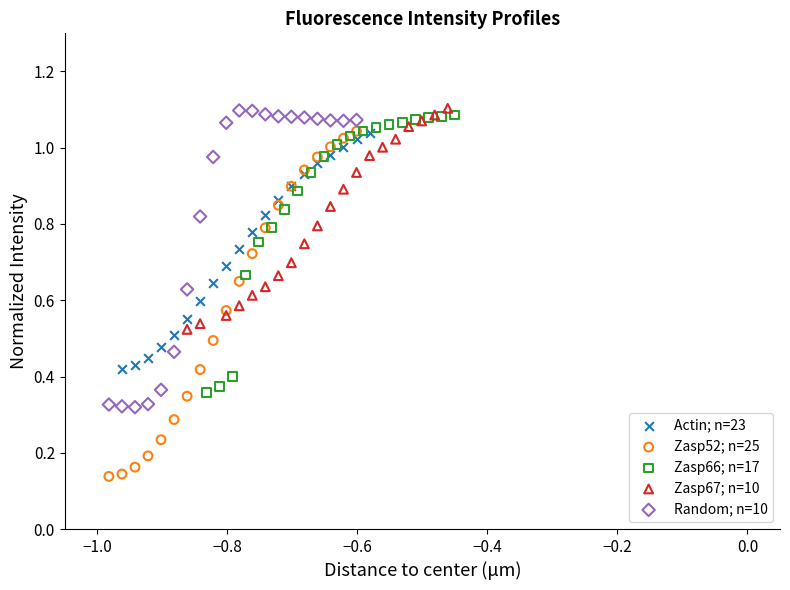

Which series contains the lowest Y value?

Zasp52; n=25